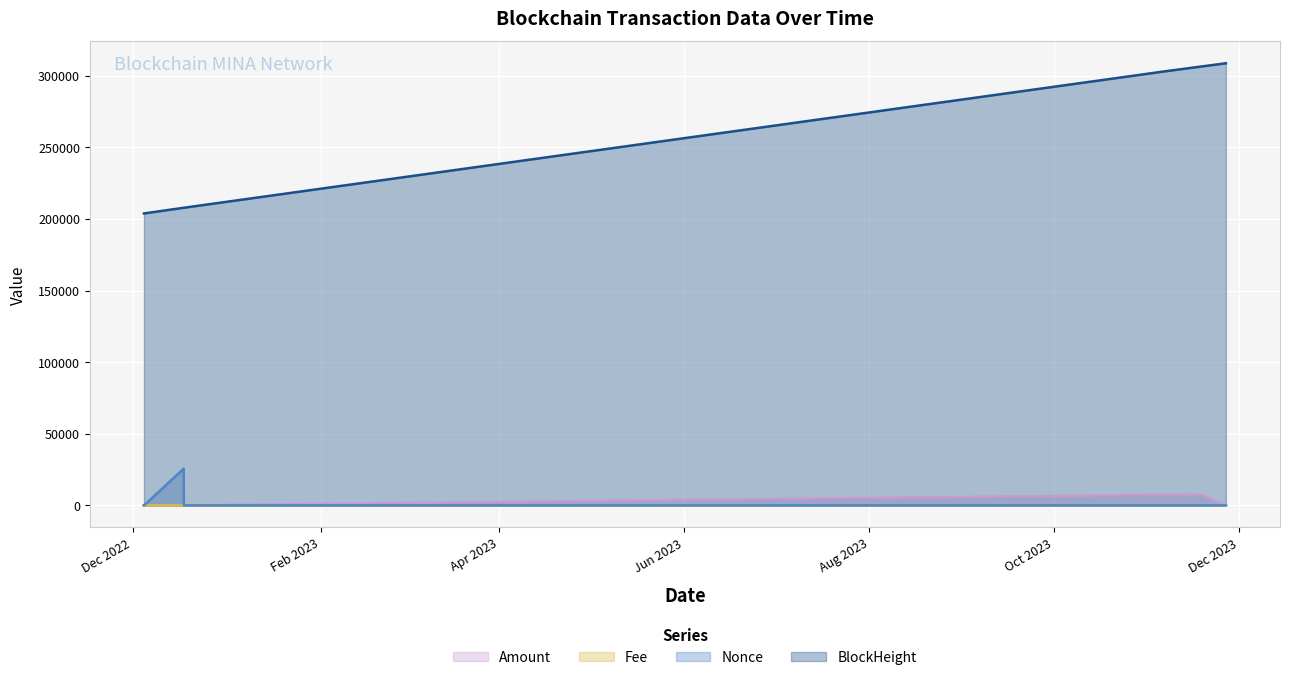

At 2022-12-04 18:54:00, list the series in order from largest to smallest.

BlockHeight, Amount, Fee, Nonce